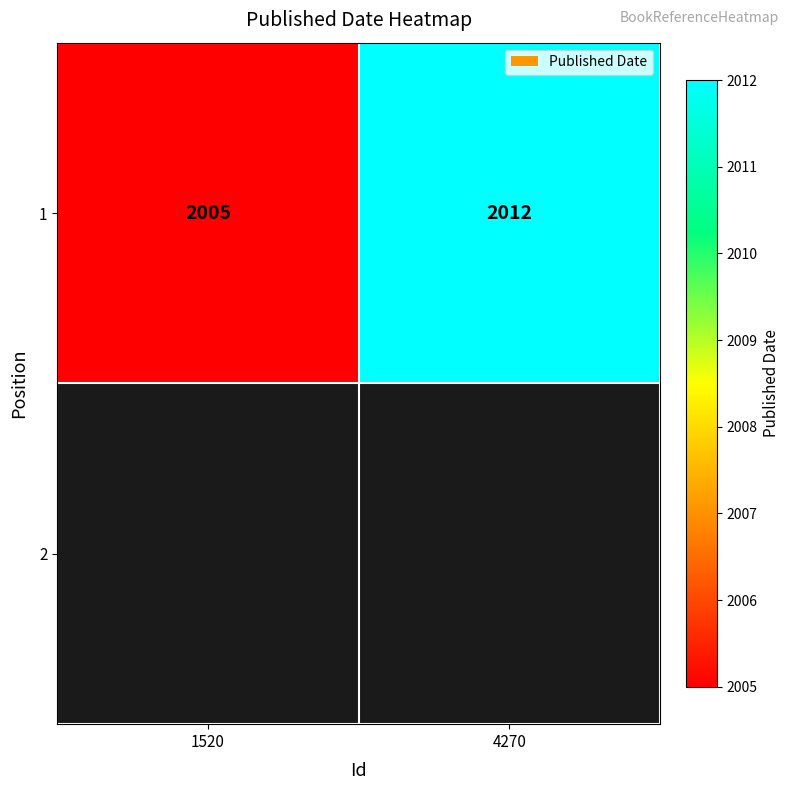

Is it true that the value at 4270 is 2012?

True